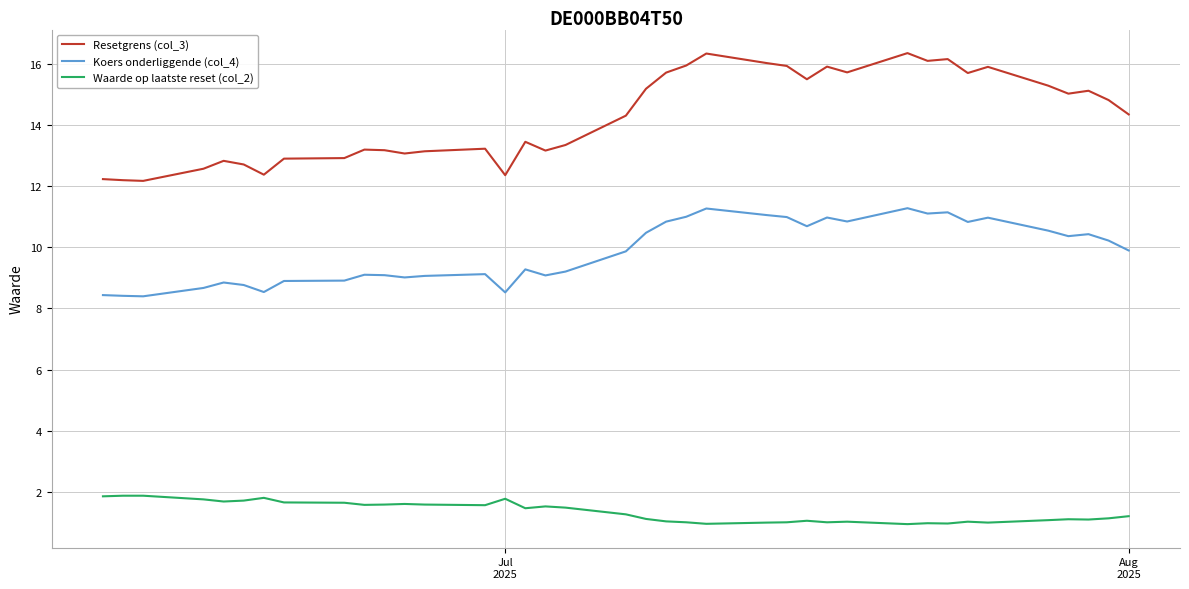

In Resetgrens (col_3), how many points are lower than both neighbors (excluding endpoints)?

10